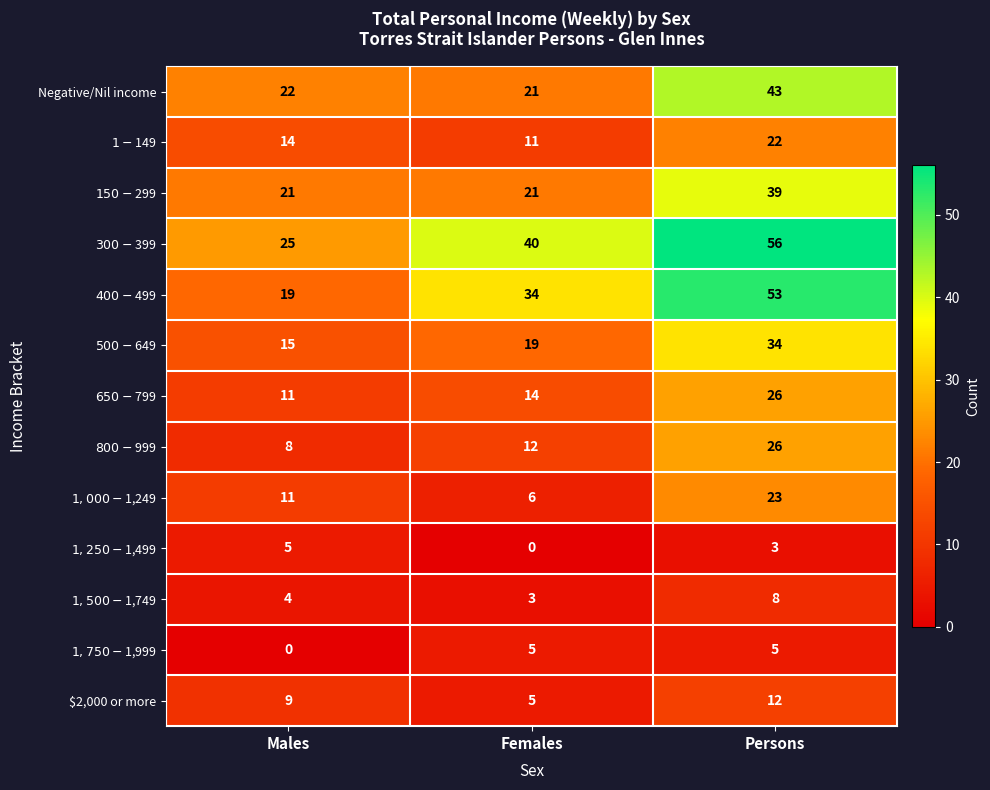

Which series has the largest range (max minus min)?

$400-$499